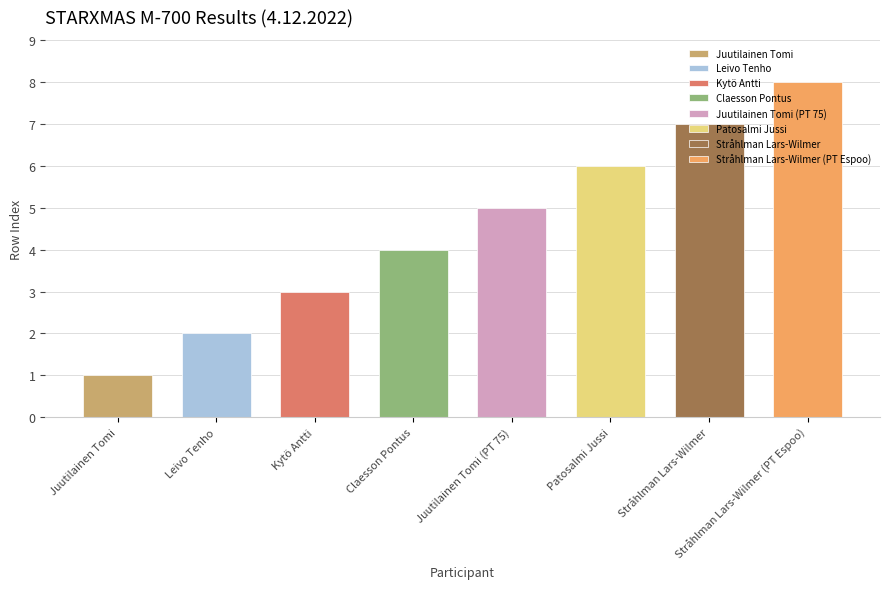

Reading left to right, transcribe all the data shown in this chart.

Juutilainen Tomi=1	Leivo Tenho=2	Kytö Antti=3	Claesson Pontus=4	Juutilainen Tomi (PT 75)=5	Patosalmi Jussi=6	Stråhlman Lars-Wilmer=7	Stråhlman Lars-Wilmer (PT Espoo)=8